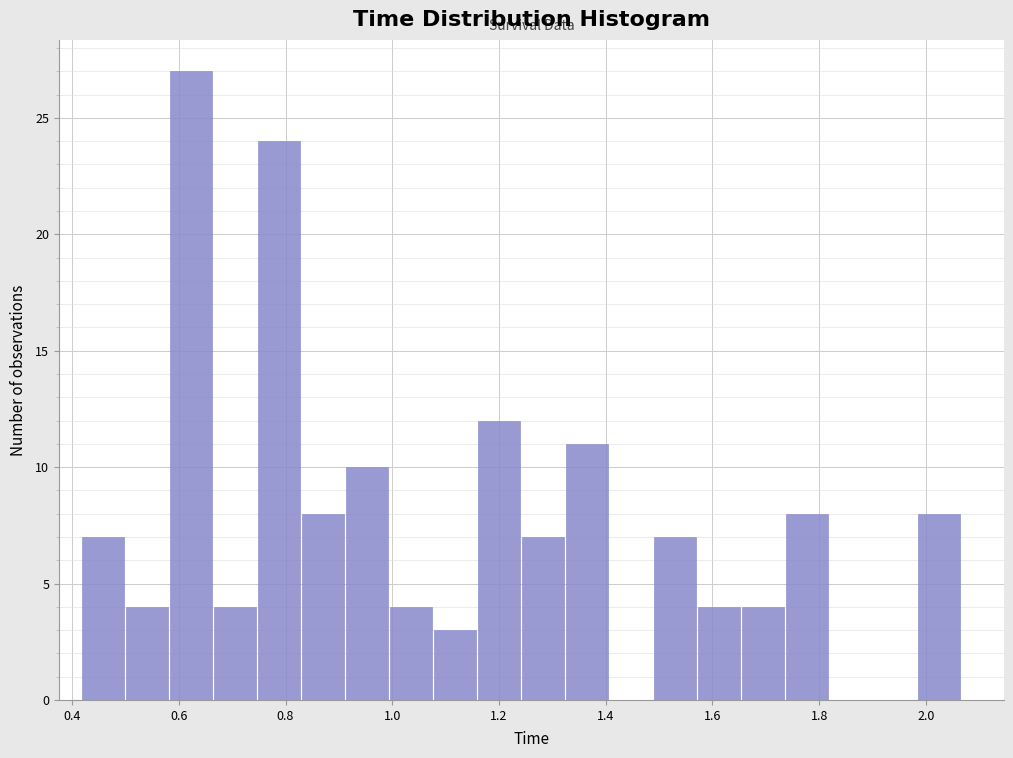

How tall is the bar that spans 1.16 to 1.24 on the x-axis? Neither the bar edges nor the heights are printed on the chart, so give them approximately, as read against the axes.

12